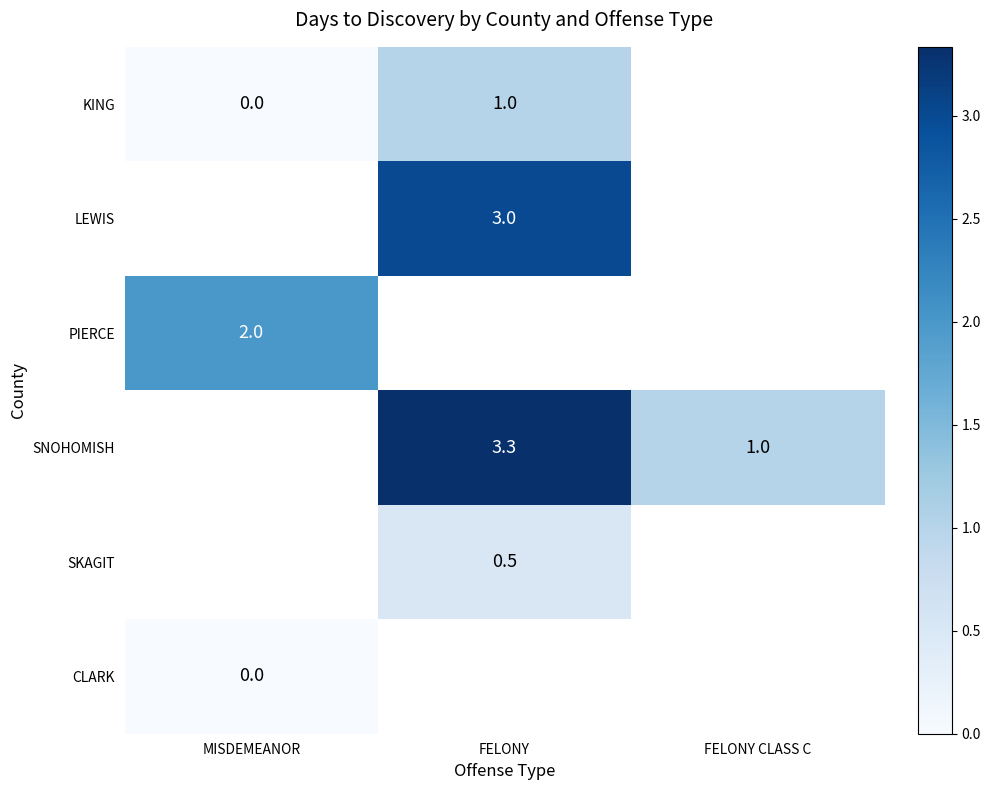

Is it true that KING equals 1.0 at FELONY?

True